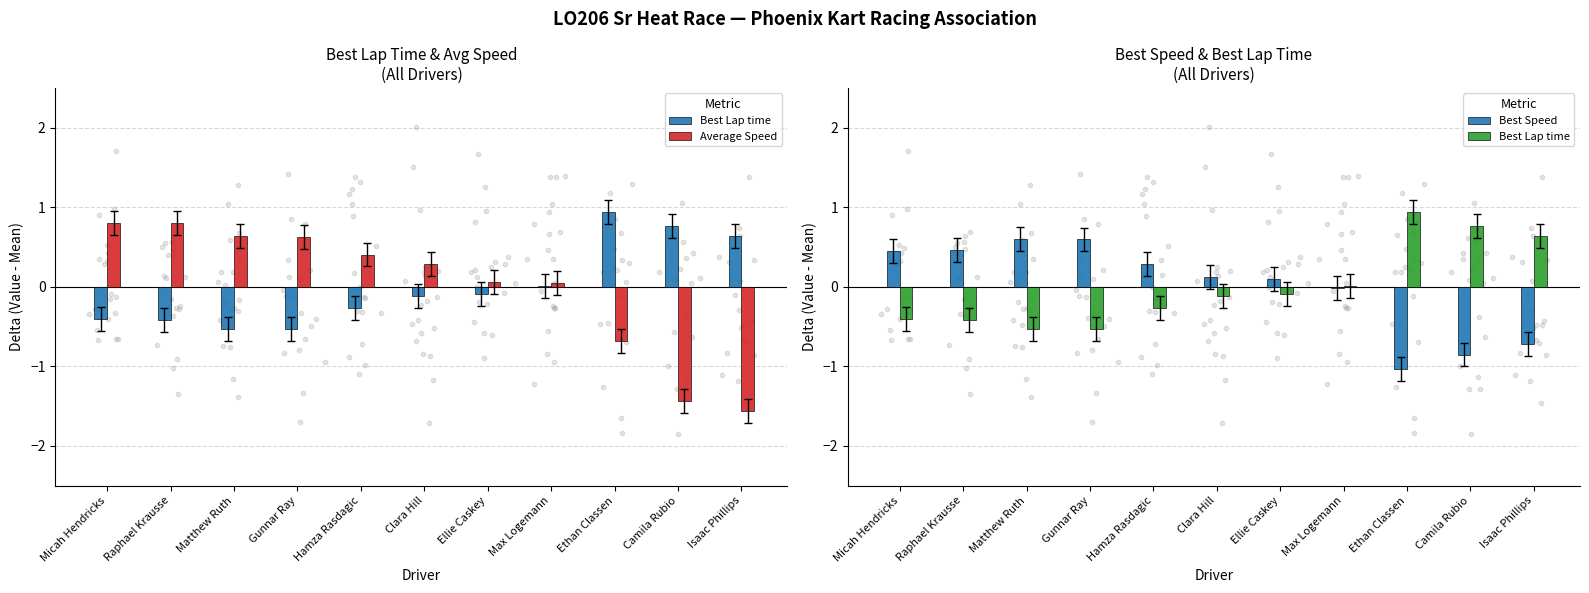

Is the value of Average Speed at Matthew Ruth greater than the value of Best Speed at Micah Hendricks?

Yes